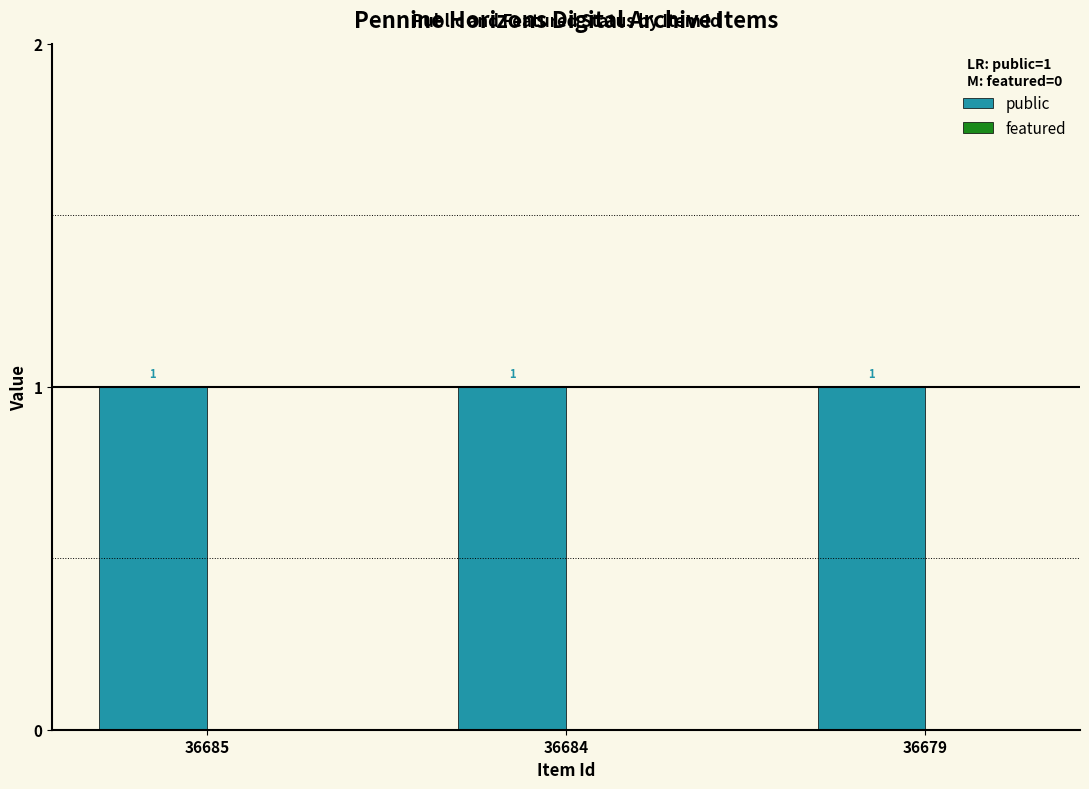

Which category has the lowest value across all series?

36685